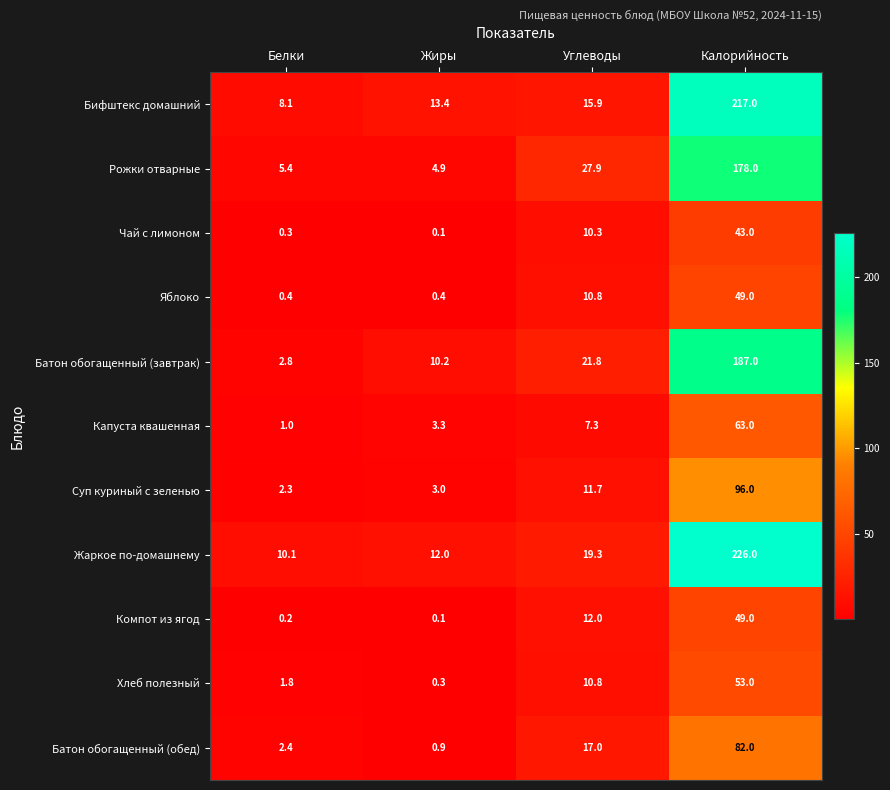

Between Жиры and Углеводы, which series saw the biggest shift?

Рожки отварные